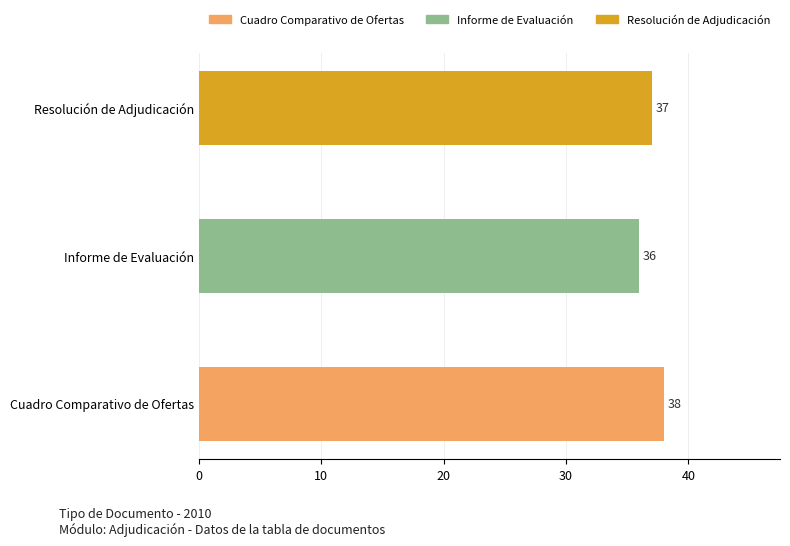

Approximately how many times larger is the value at Resolución de Adjudicación compared to Informe de Evaluación?

1.0